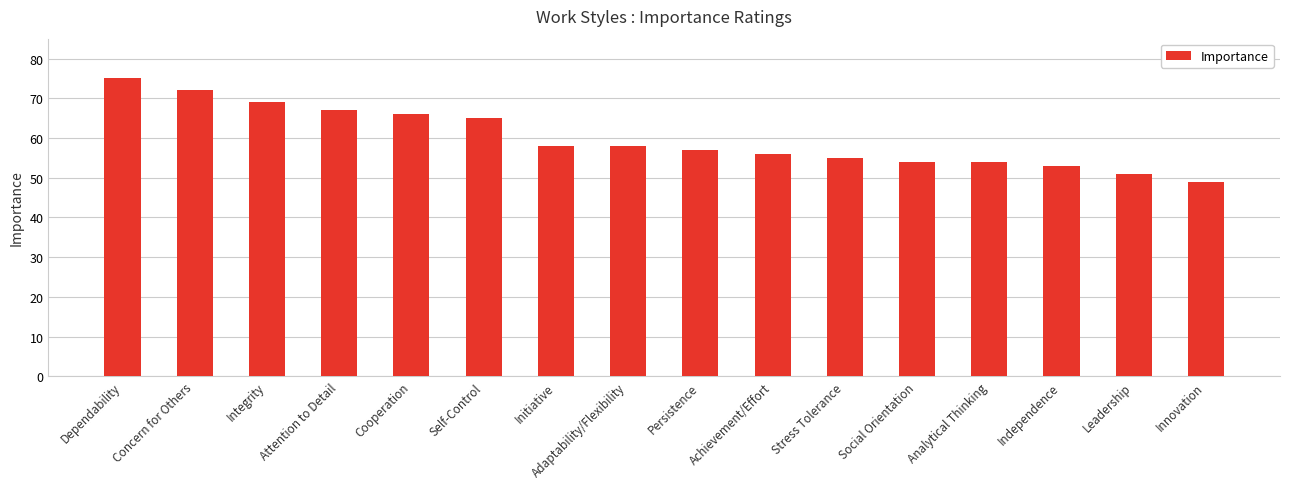

At which label does the data first exceed 58?

Dependability